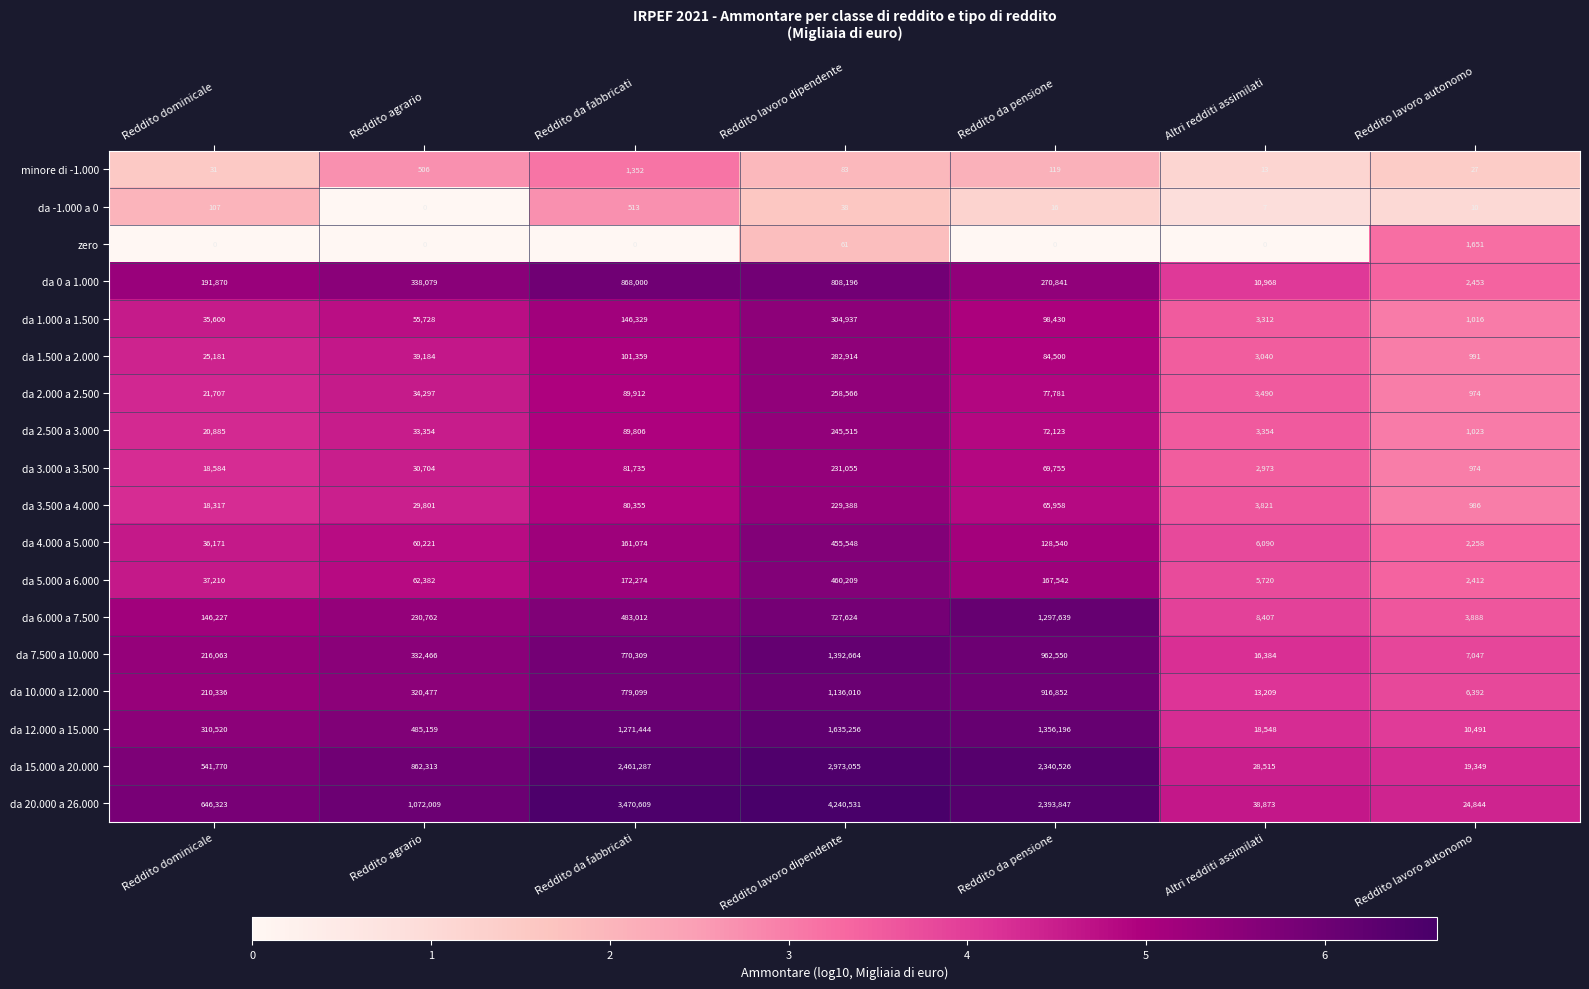

Rank the series by their maximum value, from highest to lowest.

da 20.000 a 26.000, da 15.000 a 20.000, da 12.000 a 15.000, da 7.500 a 10.000, da 6.000 a 7.500, da 10.000 a 12.000, da 0 a 1.000, da 5.000 a 6.000, da 4.000 a 5.000, da 1.000 a 1.500, da 1.500 a 2.000, da 2.000 a 2.500, da 2.500 a 3.000, da 3.000 a 3.500, da 3.500 a 4.000, zero, minore di -1.000, da -1.000 a 0